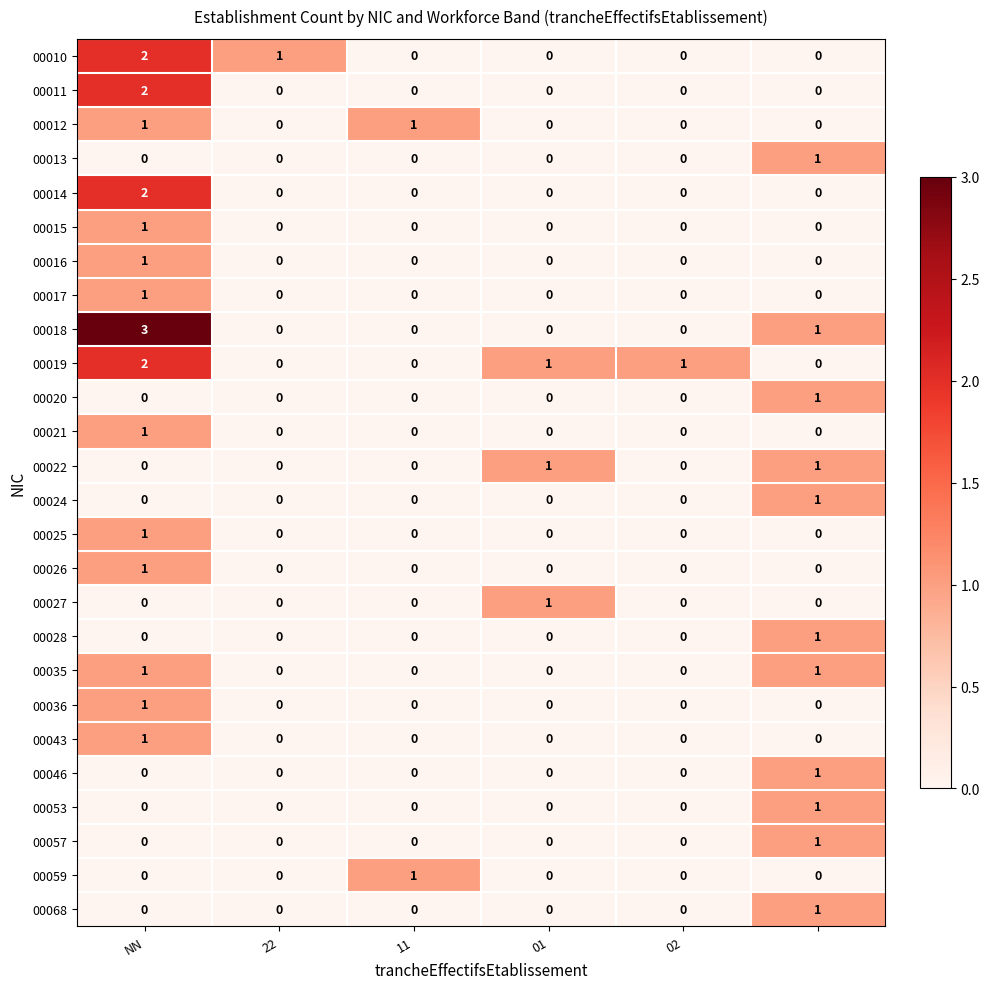

Which series has the largest range (max minus min)?

00018